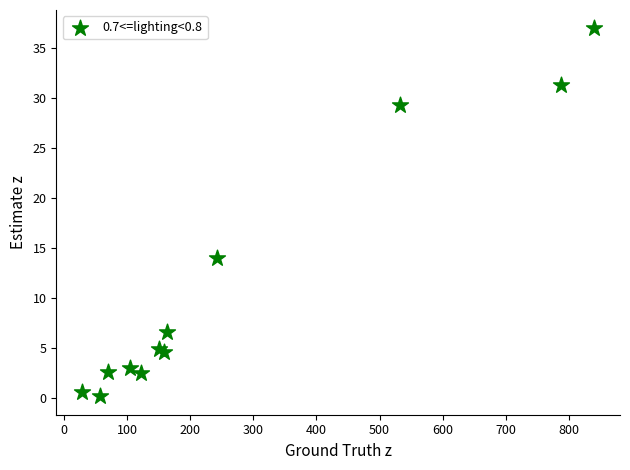

What Y value in the scatter plot is closest to 18?

14.0